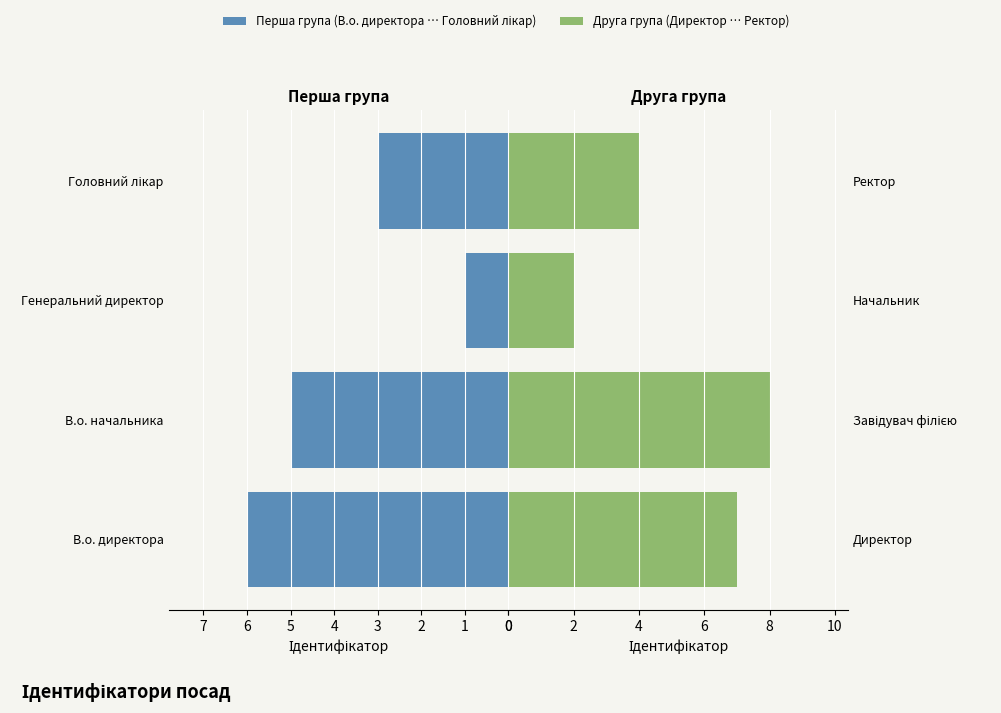

List the series in order of their overall mean, highest first.

Директор / Завідувач філією / Начальник / Ректор, В.о. директора / В.о. начальника / Генеральний директор / Головний лікар